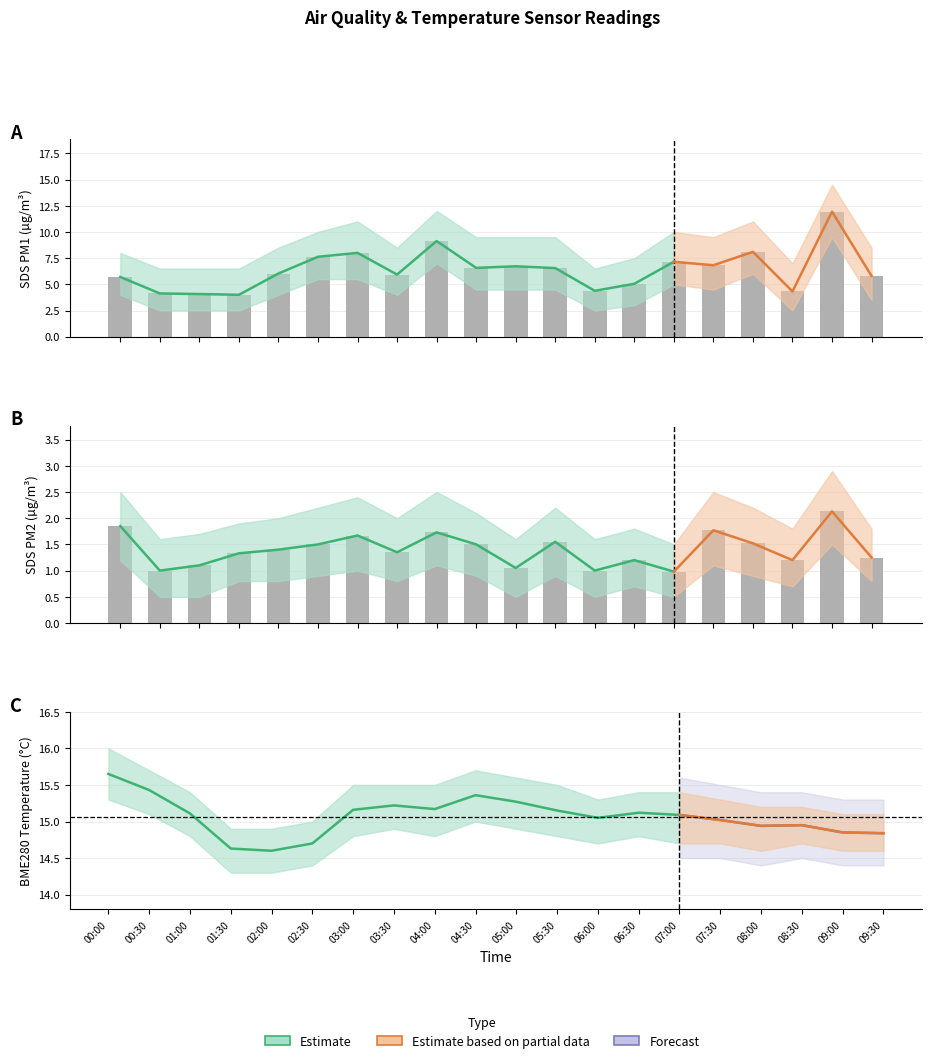

The SDS_P1 series shows 3.2 at 04:30. True or false?

False